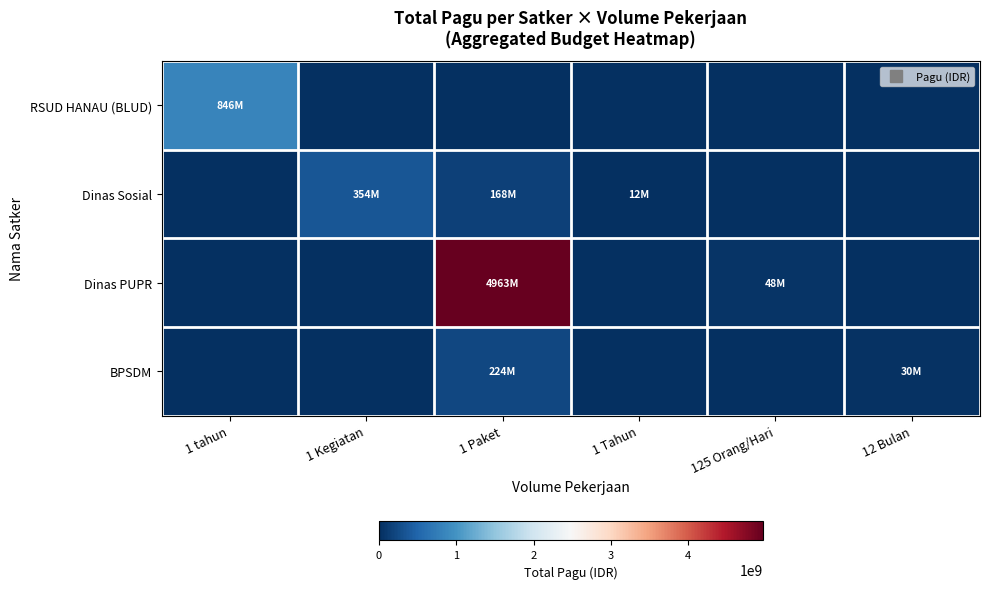

Reading left to right, extract all data points from this chart.

RSUD HANAU (BLUD): 1 tahun=846300000	1 Kegiatan=0	1 Paket=0	1 Tahun=0	125 Orang/Hari=0	12 Bulan=0
Dinas Sosial: 1 tahun=0	1 Kegiatan=354378000	1 Paket=167900000	1 Tahun=12500000	125 Orang/Hari=0	12 Bulan=0
Dinas PUPR: 1 tahun=0	1 Kegiatan=0	1 Paket=4963060000	1 Tahun=0	125 Orang/Hari=48500000	12 Bulan=0
BPSDM: 1 tahun=0	1 Kegiatan=0	1 Paket=224061656	1 Tahun=0	125 Orang/Hari=0	12 Bulan=30095520